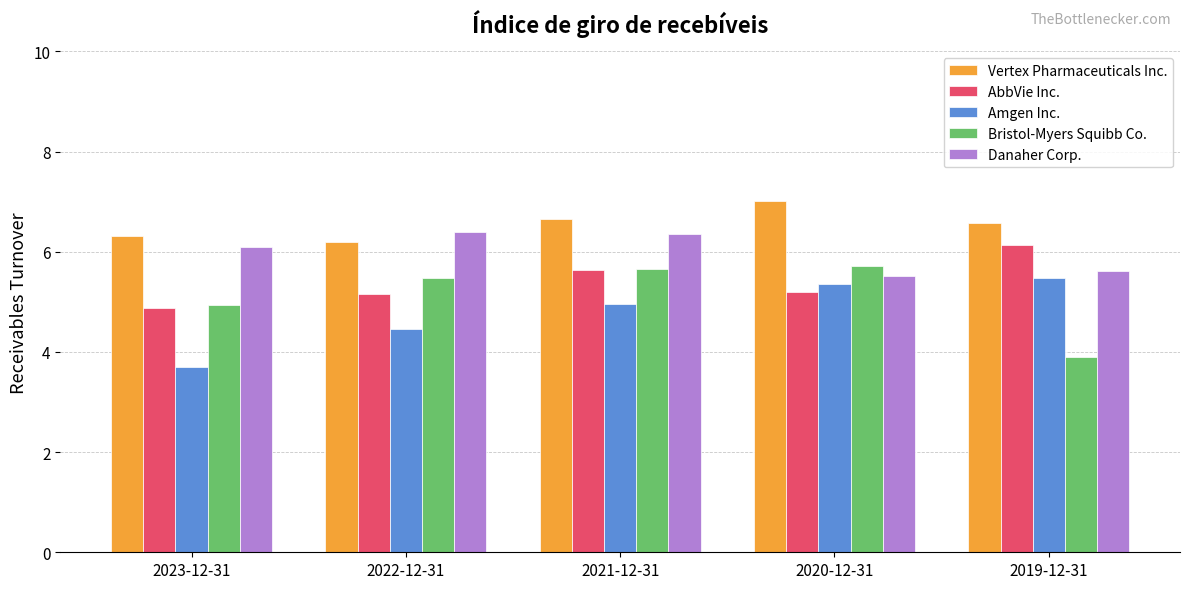

Which label corresponds to the smallest value in the chart?

2023-12-31